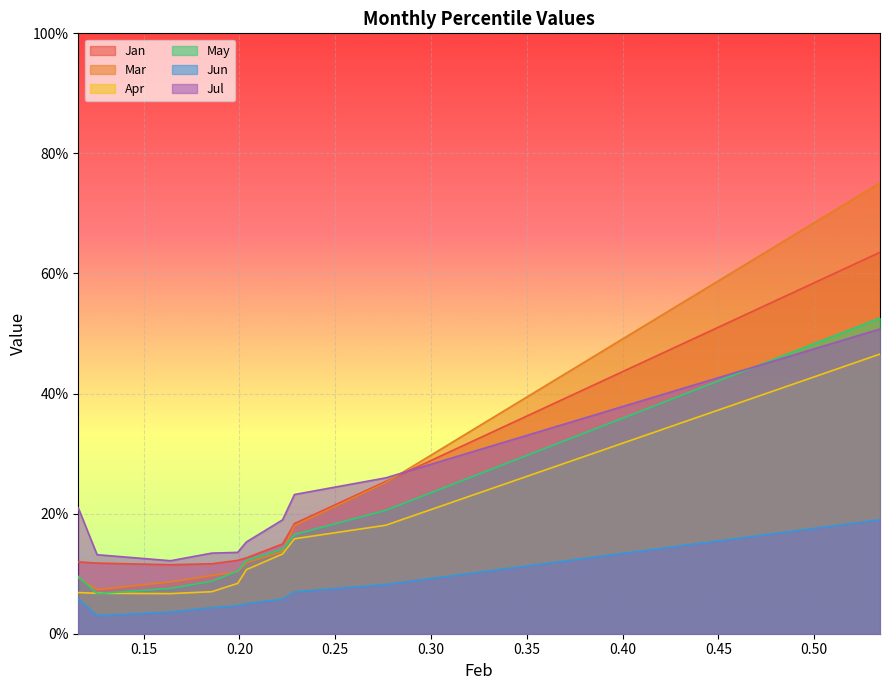

Reading left to right, what are all the values shown in this chart?

Jan: pct05=0.1	pct15=0.1	pct25=0.1	pct35=0.1	pct45=0.1	pct55=0.1	pct65=0.1	pct75=0.2	pct85=0.3	pct95=0.6
Mar: pct05=0.1	pct15=0.1	pct25=0.1	pct35=0.1	pct45=0.1	pct55=0.1	pct65=0.1	pct75=0.2	pct85=0.3	pct95=0.8
Apr: pct05=0.1	pct15=0.1	pct25=0.1	pct35=0.1	pct45=0.1	pct55=0.1	pct65=0.1	pct75=0.2	pct85=0.2	pct95=0.5
May: pct05=0.1	pct15=0.1	pct25=0.1	pct35=0.1	pct45=0.1	pct55=0.1	pct65=0.1	pct75=0.2	pct85=0.2	pct95=0.5
Jun: pct05=0.1	pct15=0.0	pct25=0.0	pct35=0.0	pct45=0.0	pct55=0.1	pct65=0.1	pct75=0.1	pct85=0.1	pct95=0.2
Jul: pct05=0.2	pct15=0.1	pct25=0.1	pct35=0.1	pct45=0.1	pct55=0.2	pct65=0.2	pct75=0.2	pct85=0.3	pct95=0.5